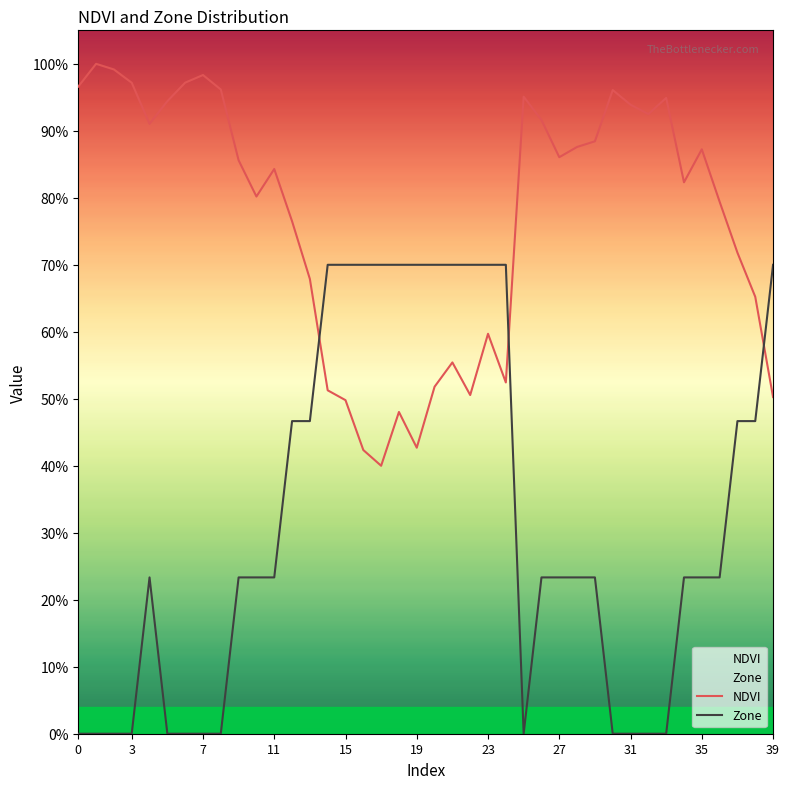

The value of Zone at 32 is 0.3. True or false?

False